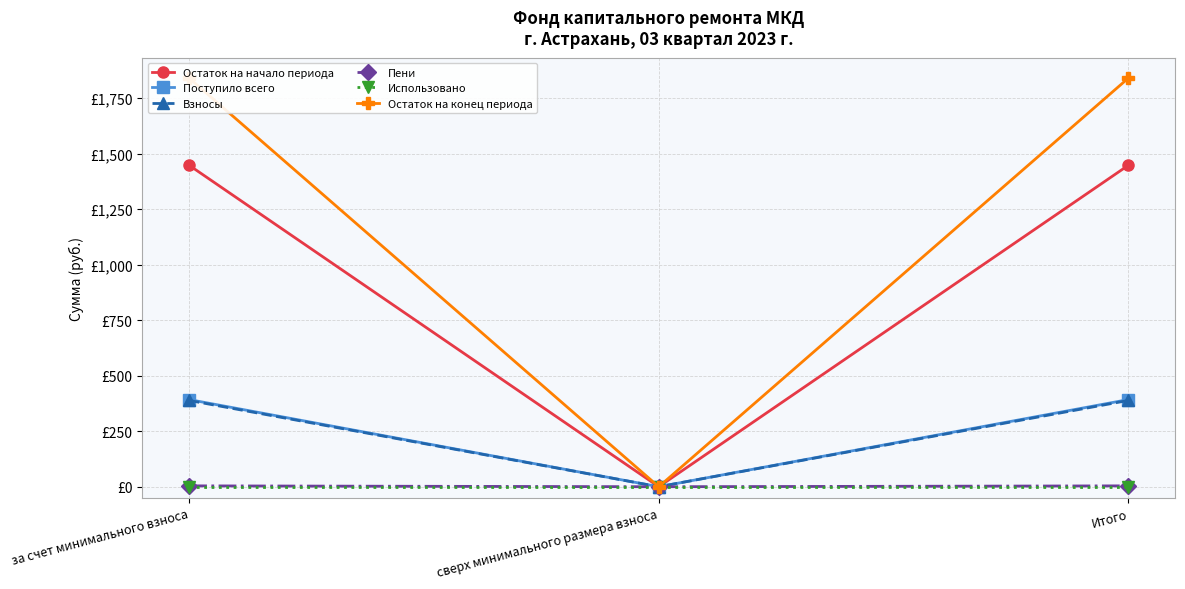

How many series are shown in this chart?

6